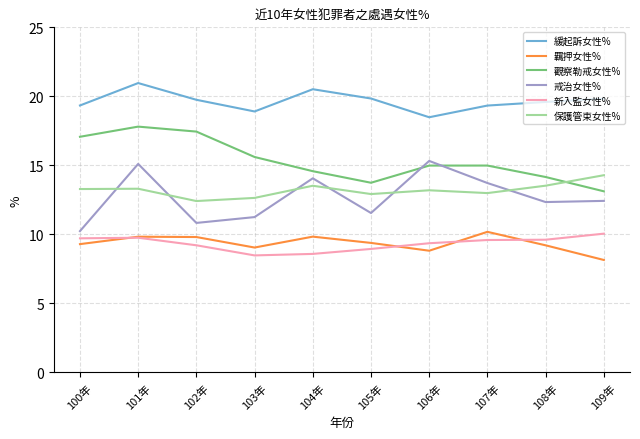

What is the difference between the second highest and second lowest values in the 戒治女性% series?

4.3